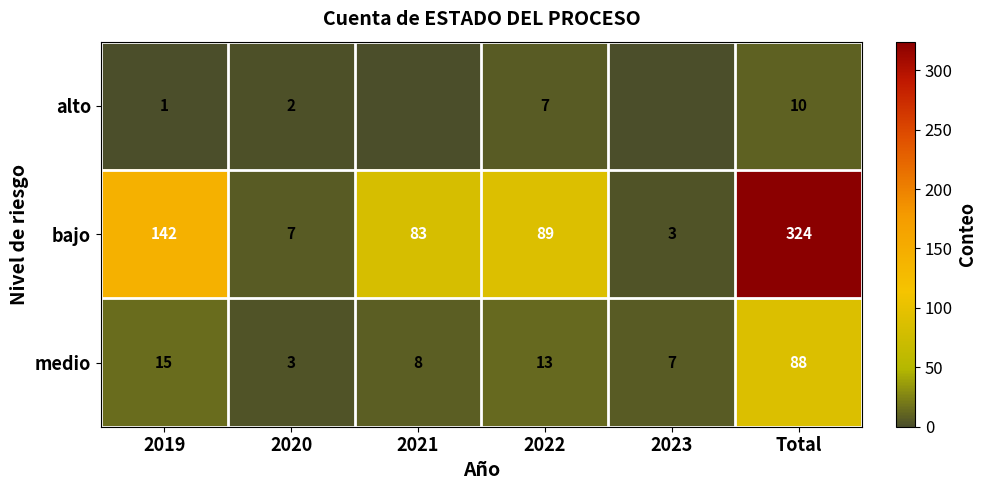

What is the difference between the medio values at Total and 2019?

73